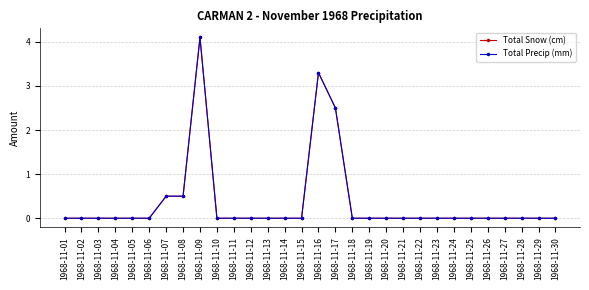

Between 1968-11-08 and 1968-11-30, which series saw the biggest shift?

Total Snow (cm)